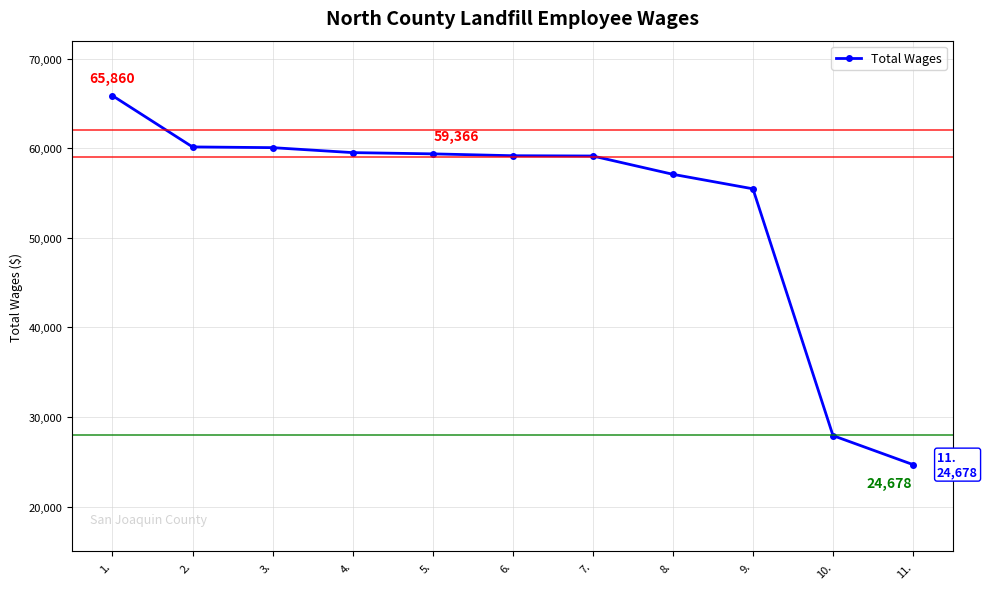

How many data points are less than 59158?

5